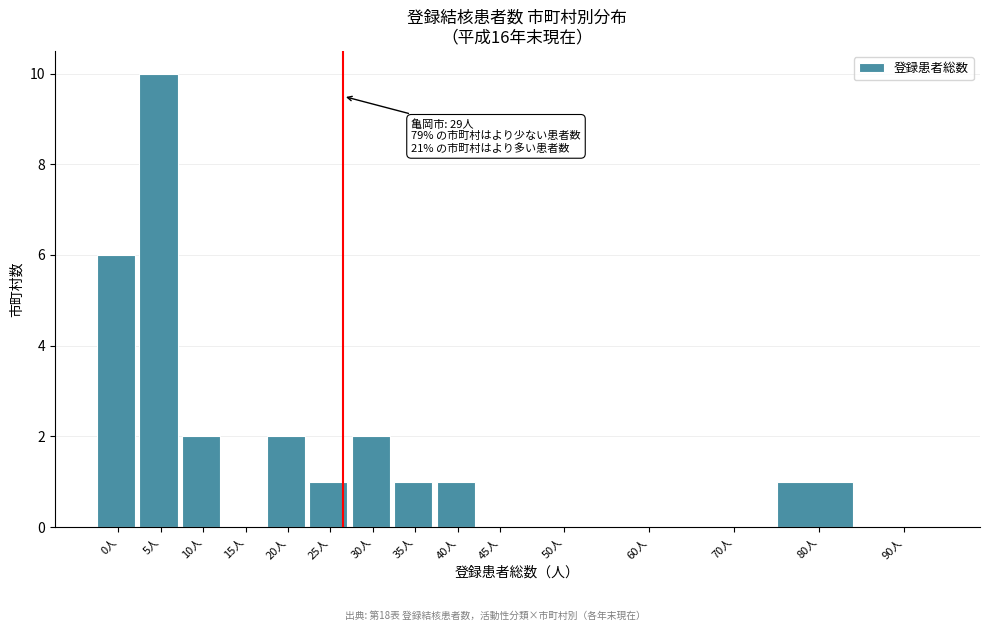

Reading right to left, transcribe all the data shown in this chart.

90人=0	80人=1	70人=0	60人=0	50人=0	45人=0	40人=1	35人=1	30人=2	25人=1	20人=2	15人=0	10人=2	5人=10	0人=6